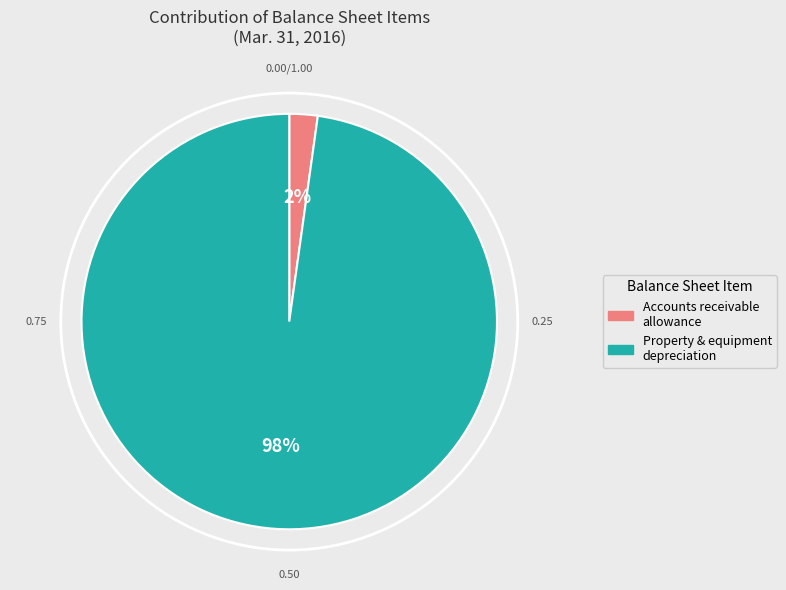

To the nearest percent, what is the average slice percentage?

50%